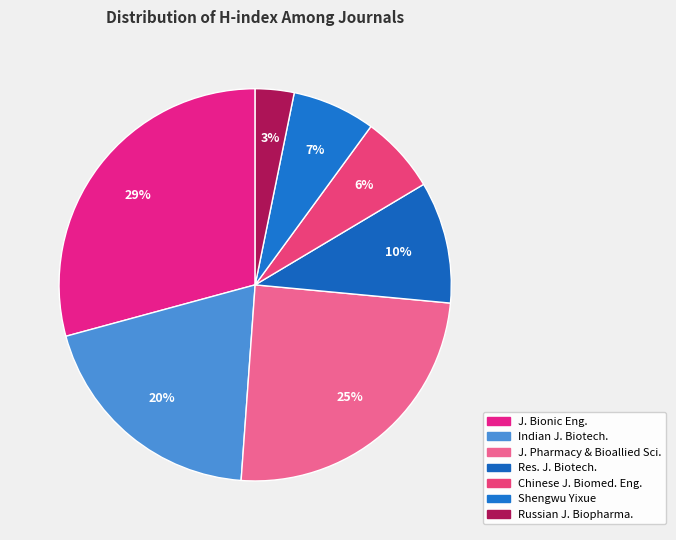

Count the number of slices in the pie.

7